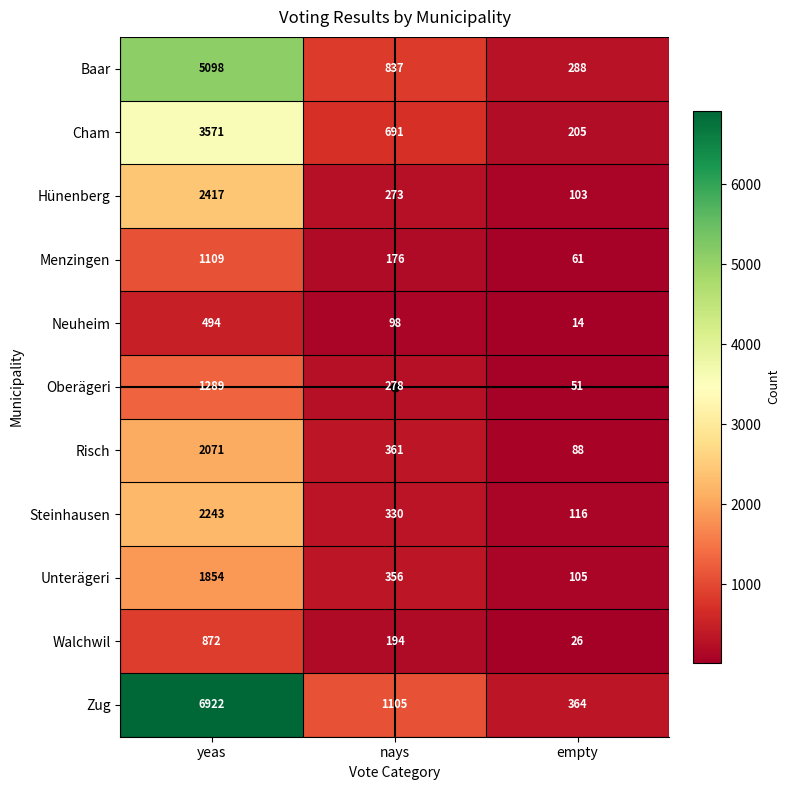

At which category does the chart reach its peak across all series?

yeas